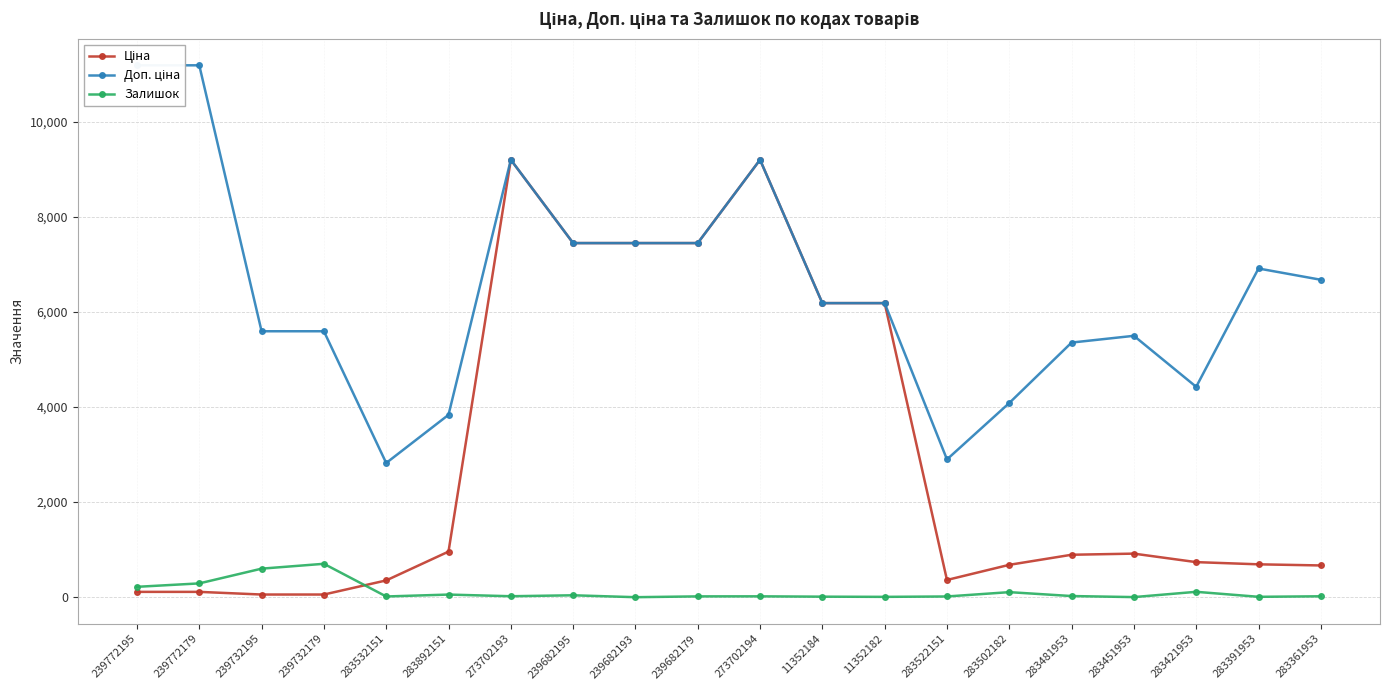

Between 283892151 and 239772195, which is larger?

283892151